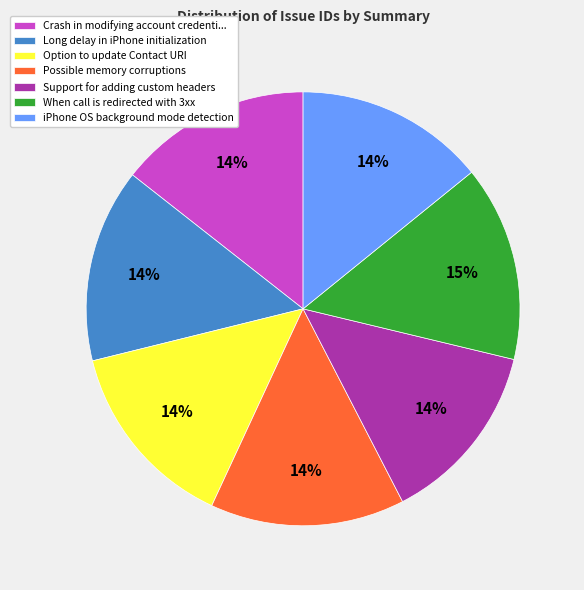

True or false: iPhone OS background mode detection accounts for 14% of the total.

True